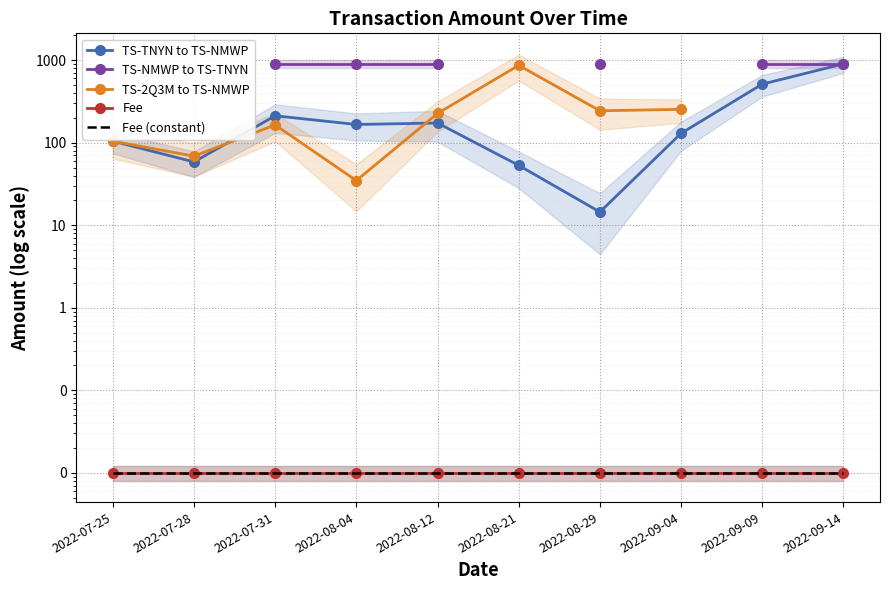

True or false: Fee and TS-2Q3M to TS-NMWP intersect in this chart.

False